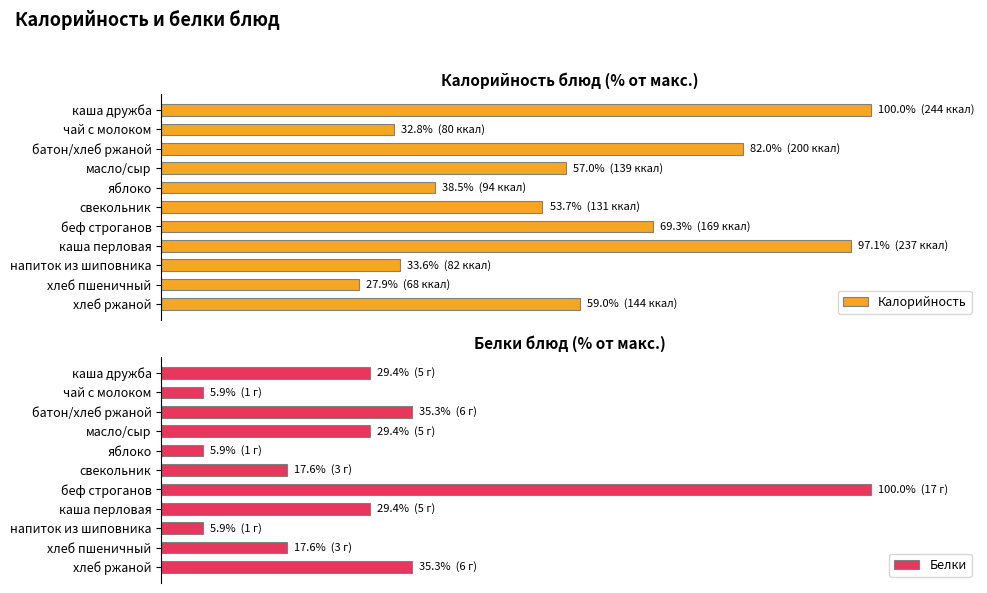

What is the approximate value of Калорийность at 1?

32.8